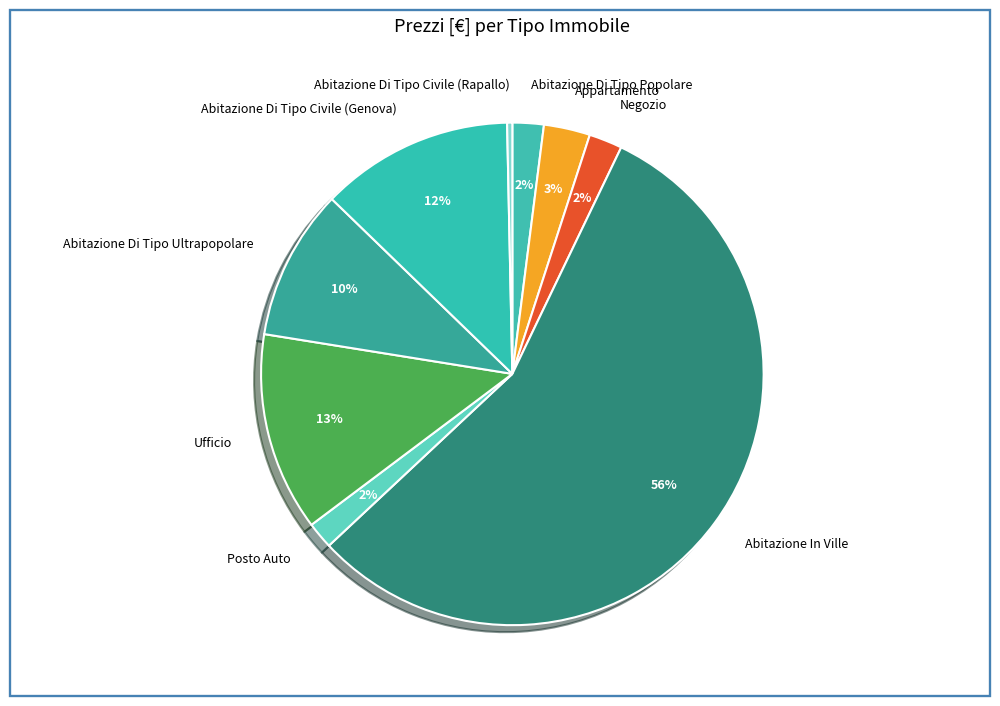

Is there any slice that represents more than half of the pie?

Yes